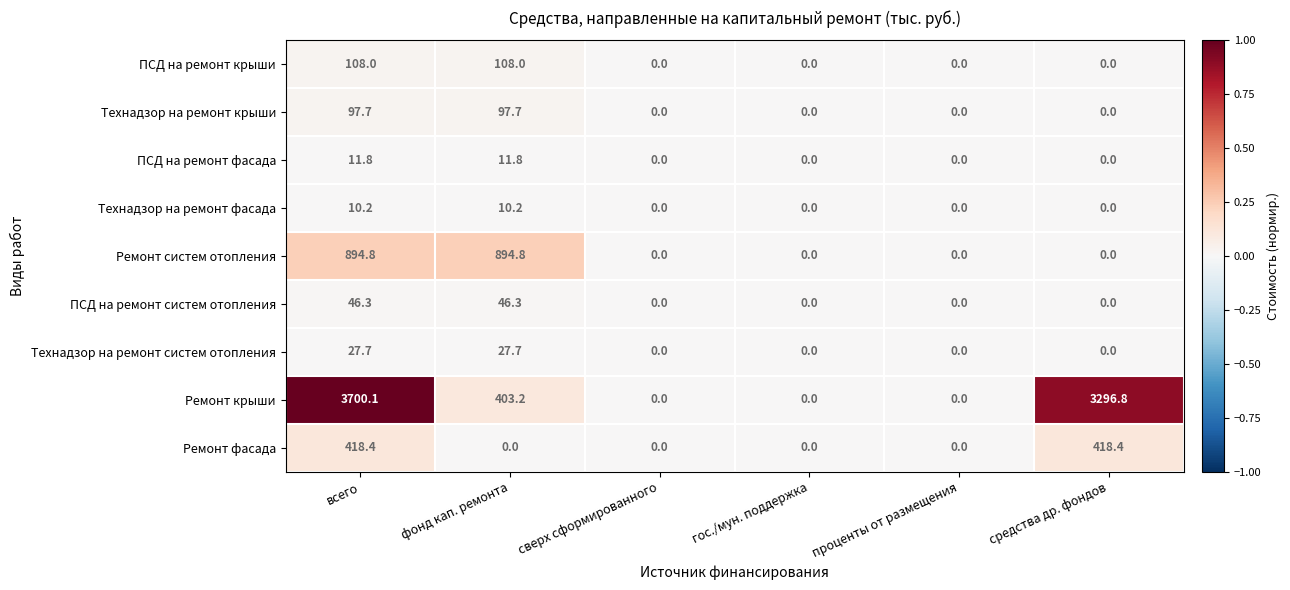

Which series has the widest spread of values?

Ремонт крыши